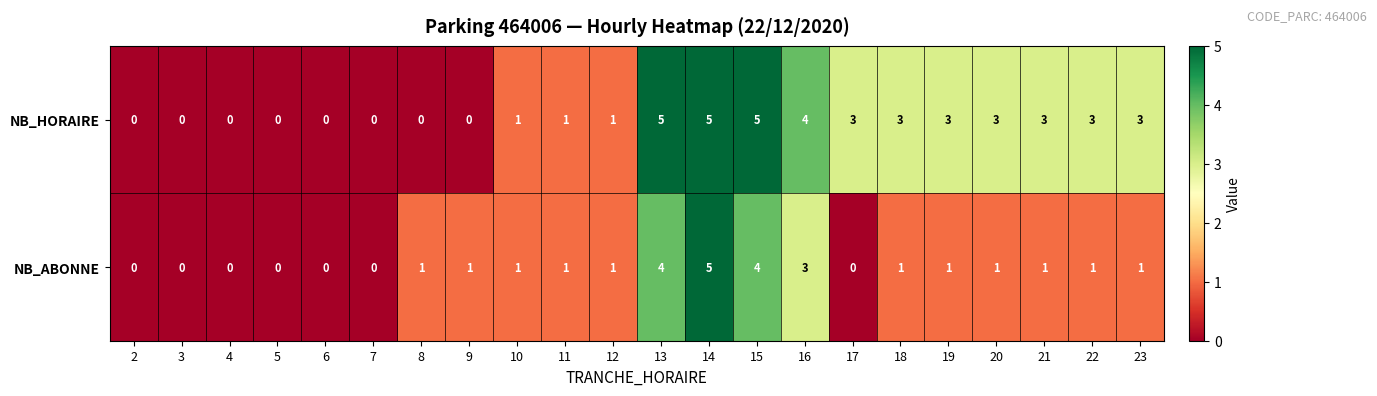

What is the highest value of the NB_ABONNE series?

5